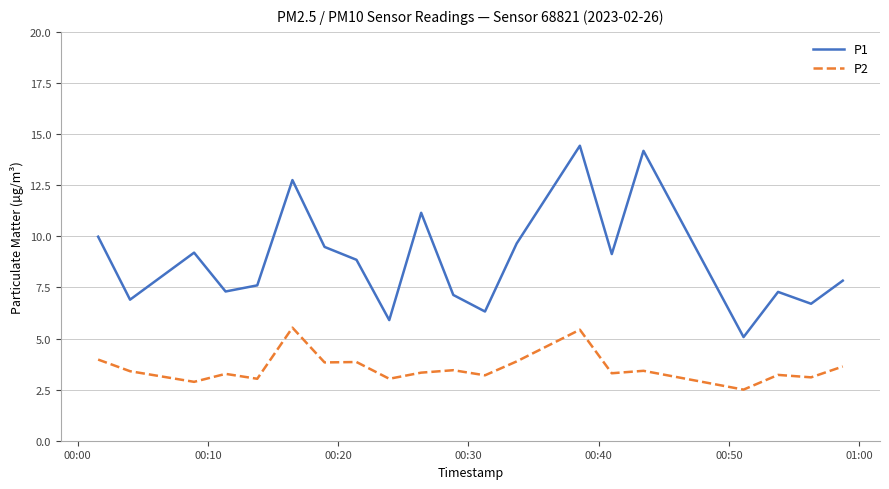

List the series in order of their overall mean, highest first.

P1, P2